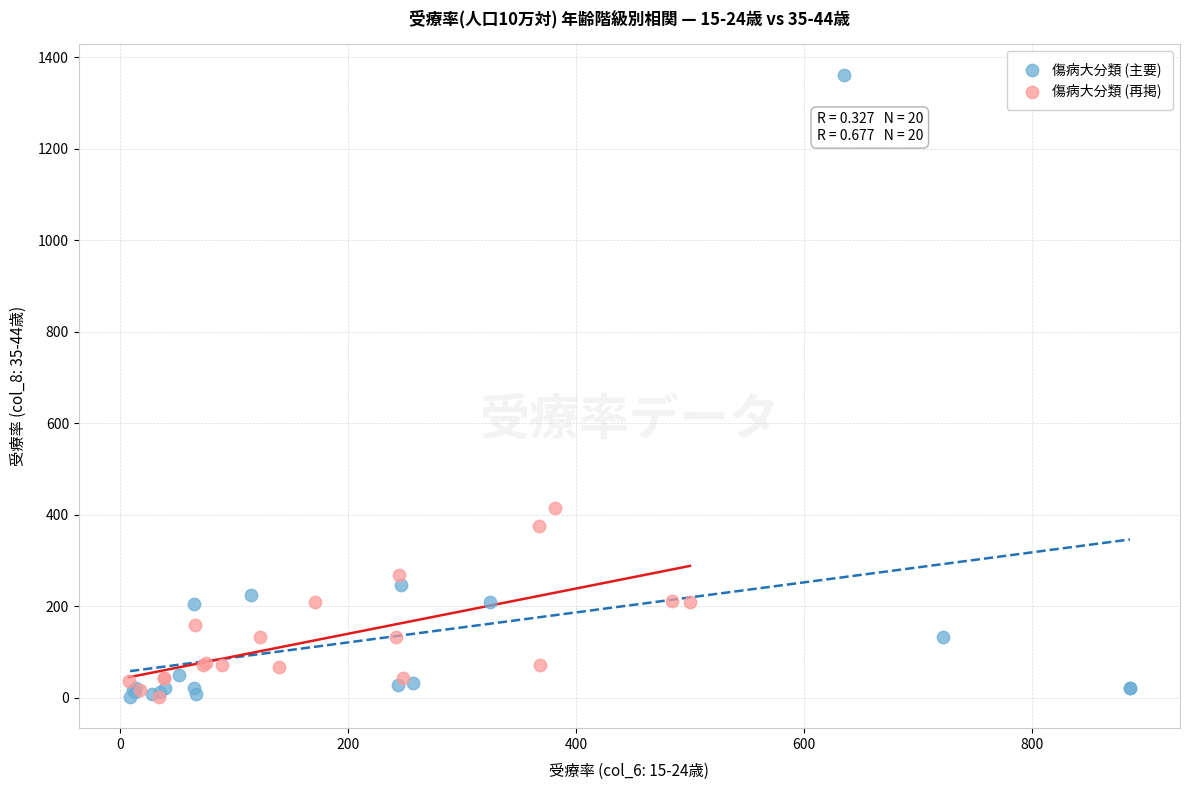

Which series has the widest spread of Y values?

傷病大分類 (主要)